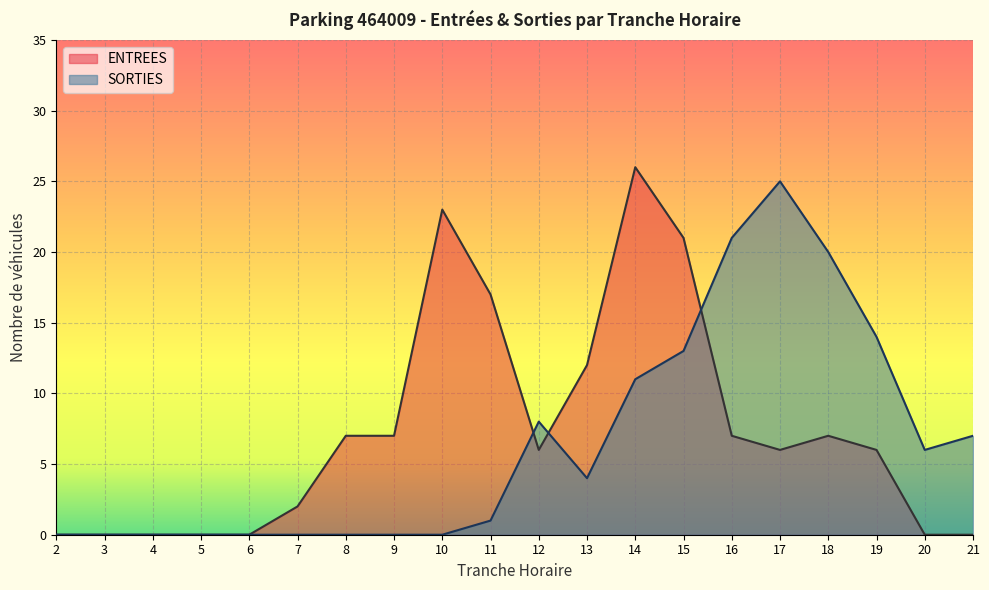

What is the average value of the ENTREES series?

7